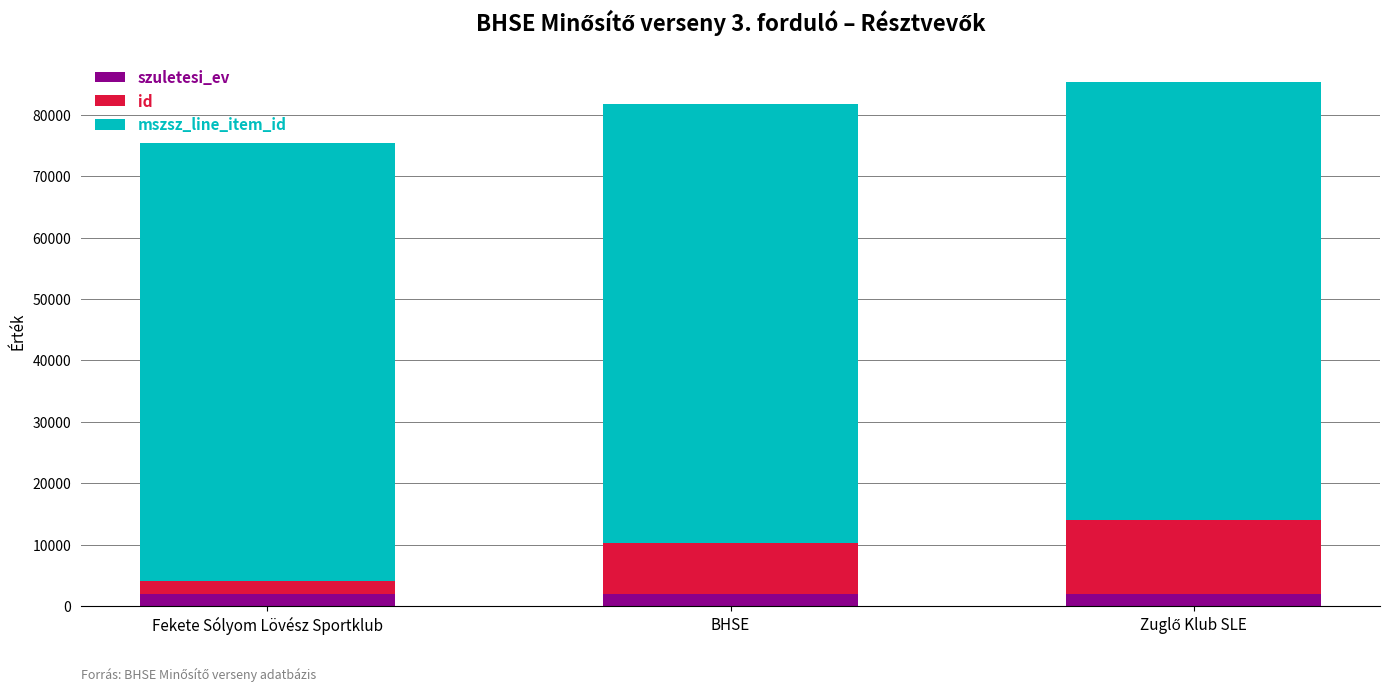

What is the maximum value for szuletesi_ev?

1978